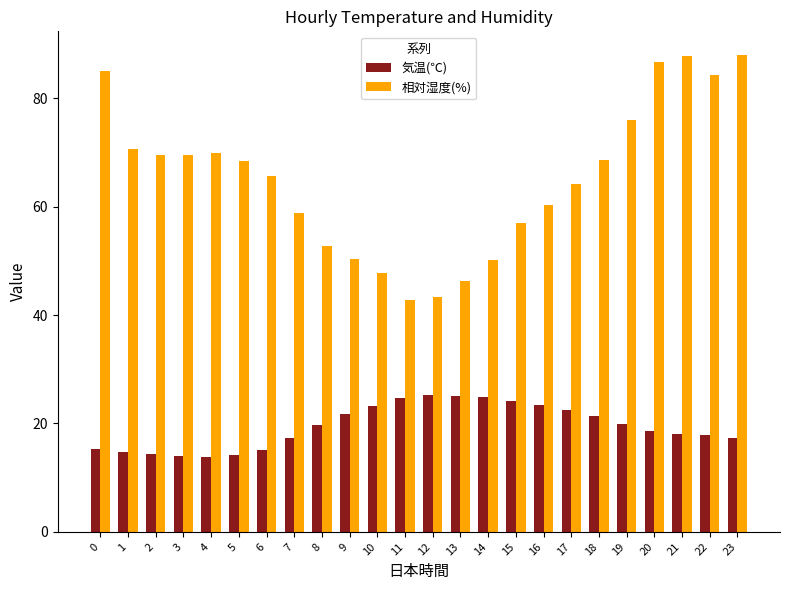

What is the difference between the highest and lowest values at 1?

55.8